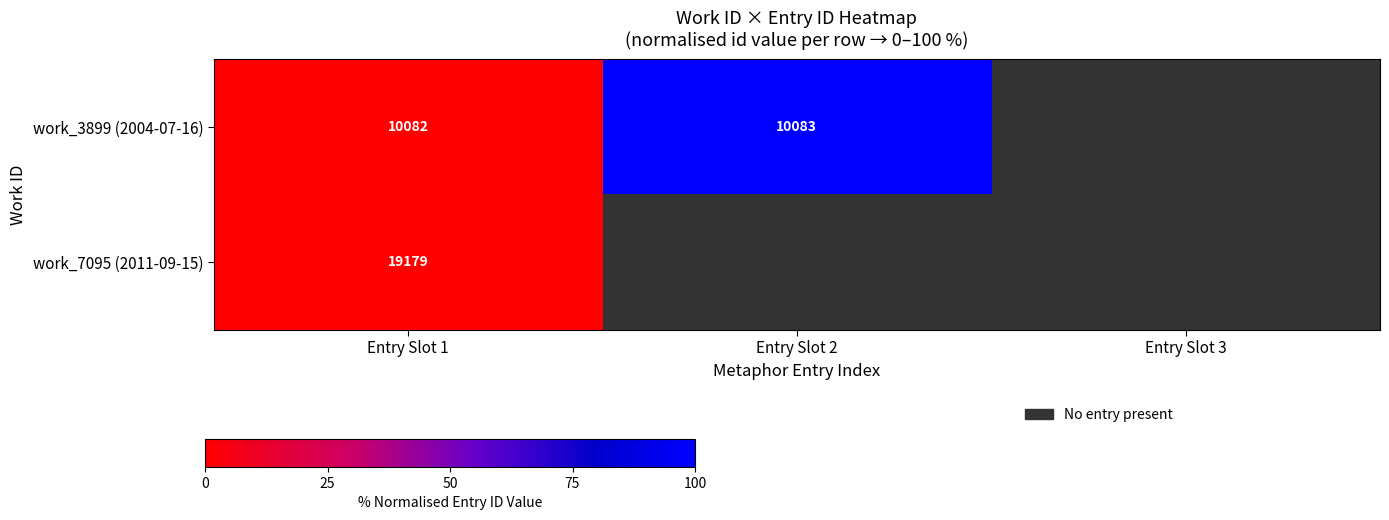

At Entry Slot 1, list the series in order from smallest to largest.

work_3899 (2004-07-16), work_7095 (2011-09-15)